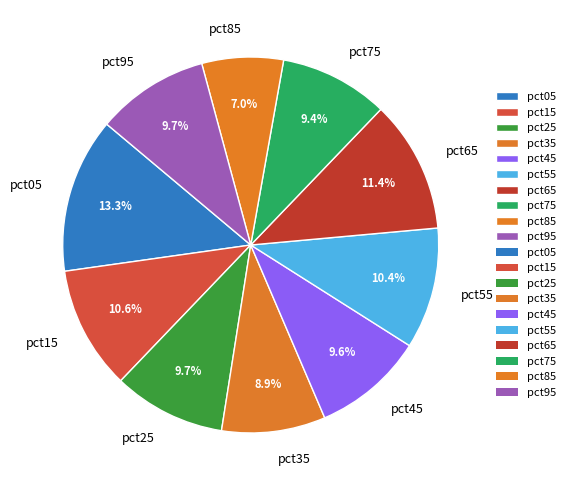

To the nearest percent, what is the combined percentage of pct55 and pct25?

20%